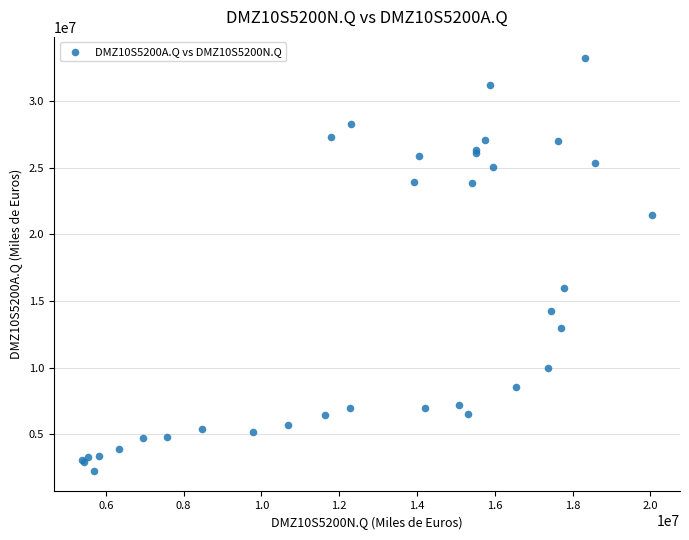

What Y value in the scatter plot is closest to 17766036?

15942528